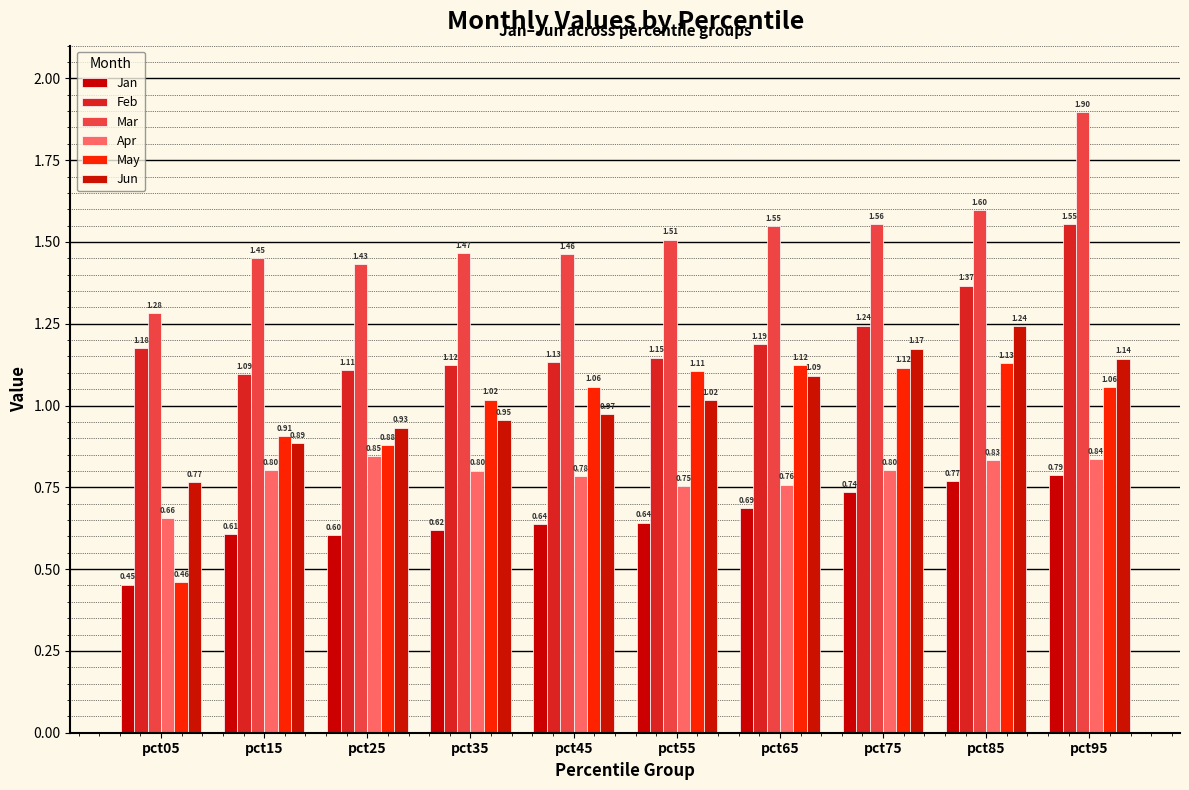

At which label is May closest to 0?

pct05